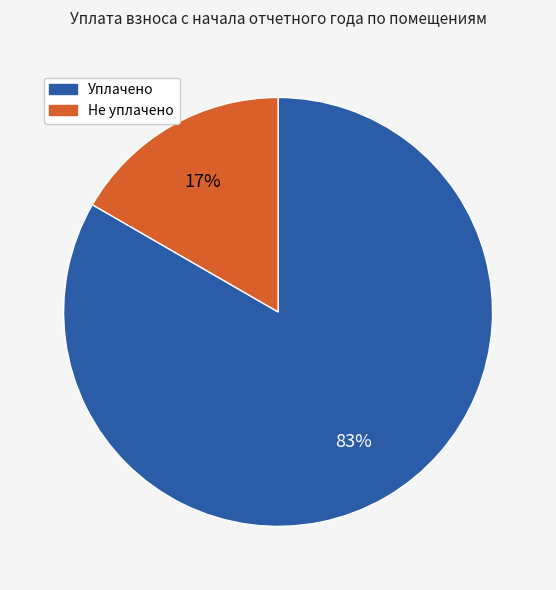

How many segments does this pie chart have?

2